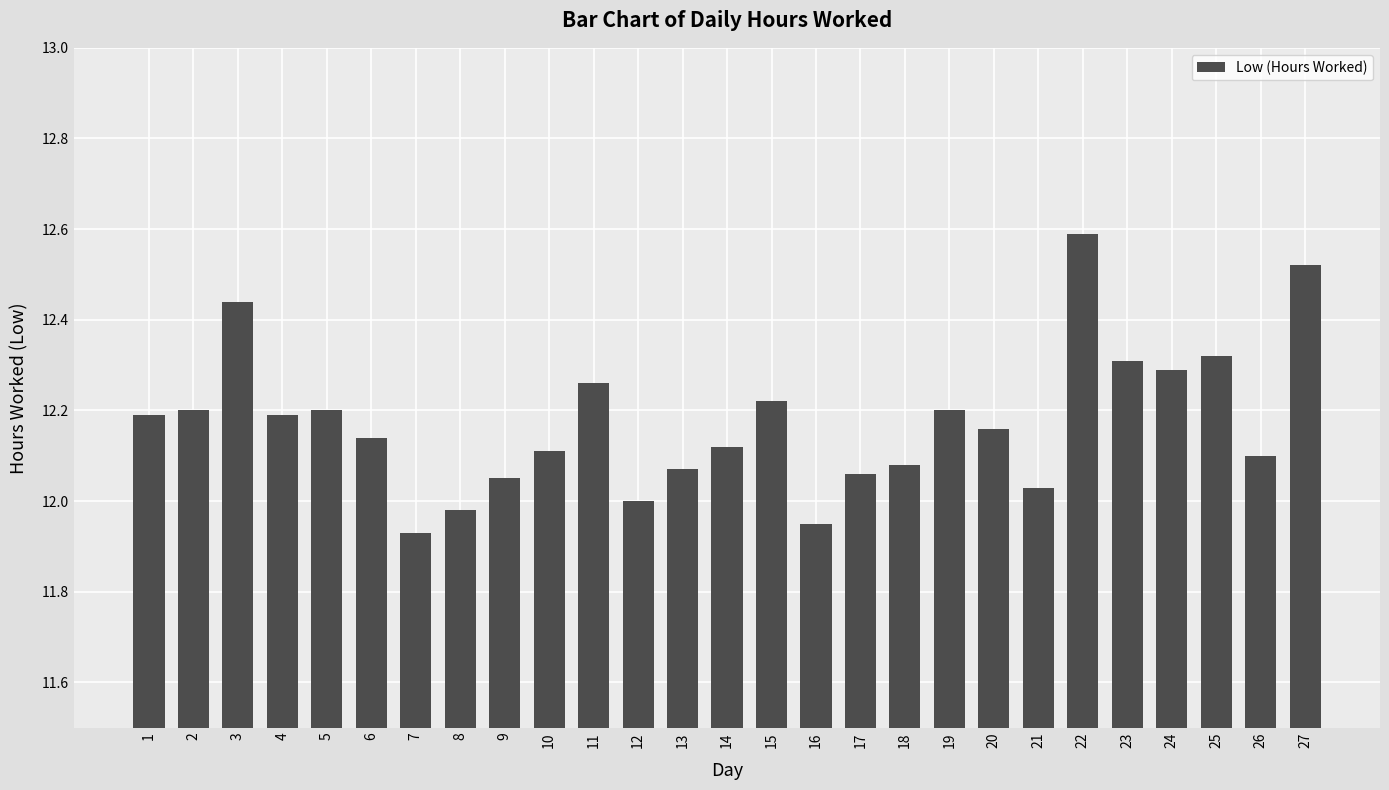

Approximately how many times larger is the value at 15 compared to 25?

1.0